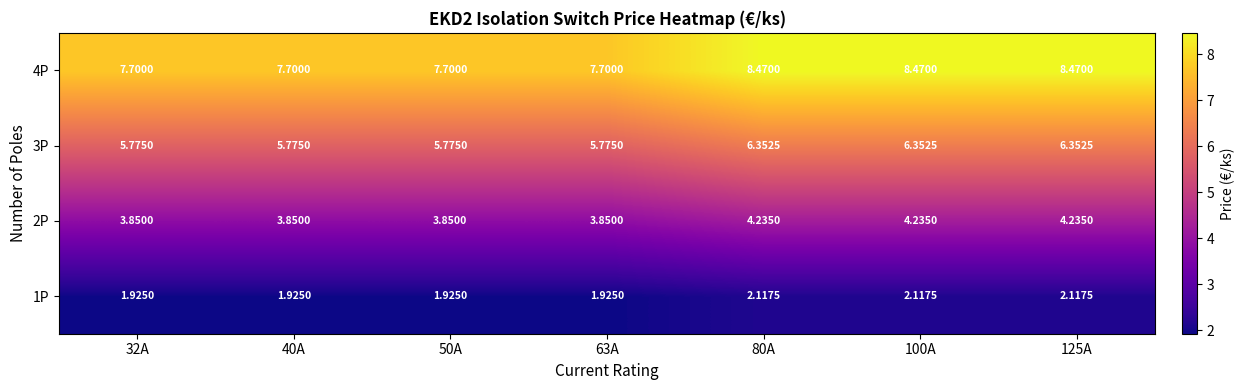

Is the value of 3P at 32A greater than the value of 1P at 125A?

Yes